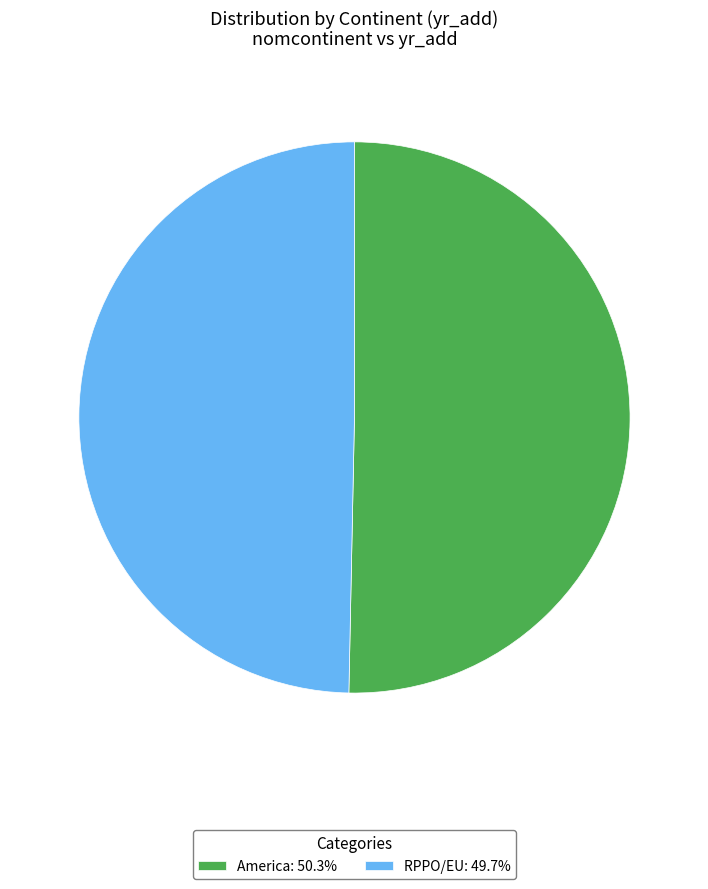

Approximately how many times larger is the value at RPPO/EU: 49.7% compared to America: 50.3%?

1.0